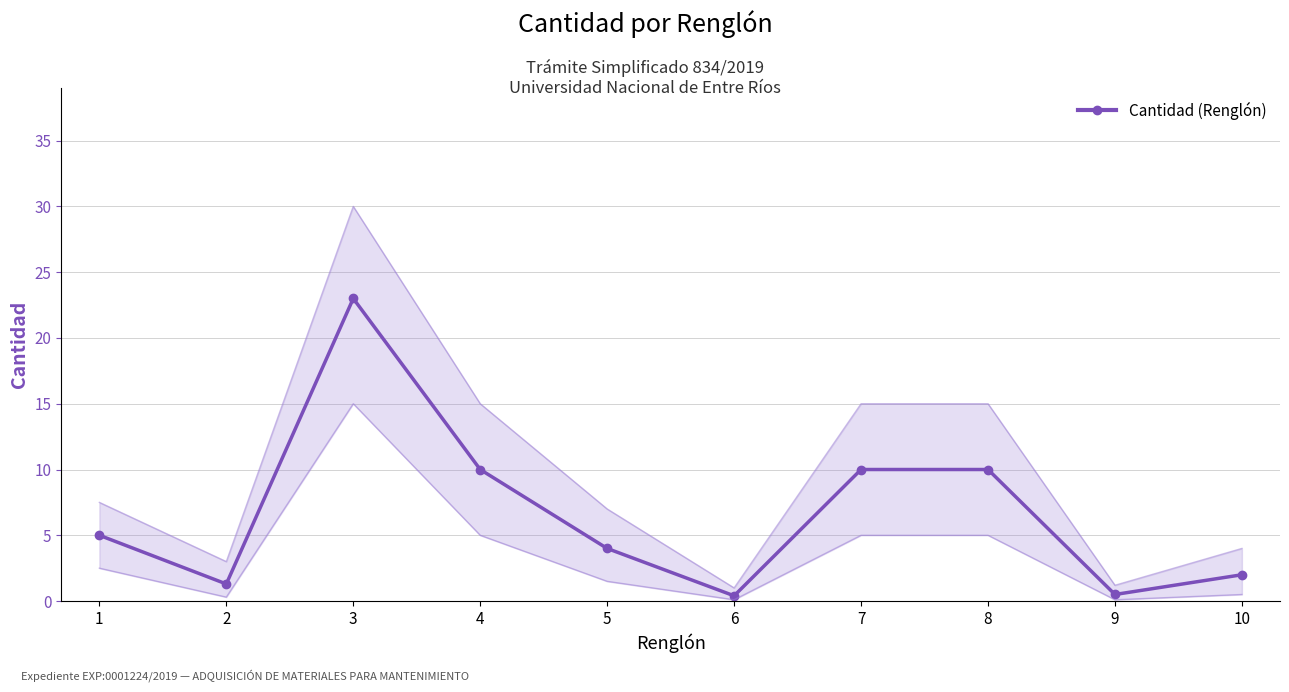

The chart shows a value of 10.0 at 7. True or false?

True